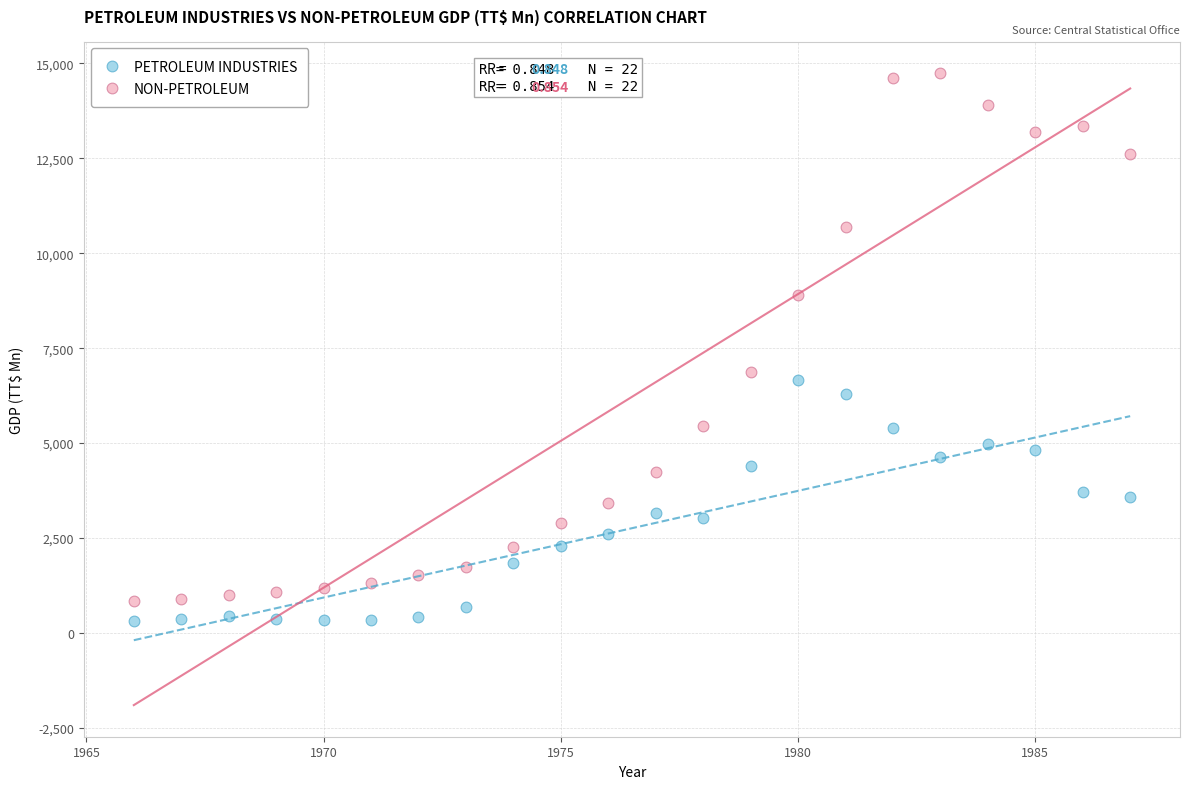

What are all the series names shown in the legend?

PETROLEUM INDUSTRIES, NON-PETROLEUM